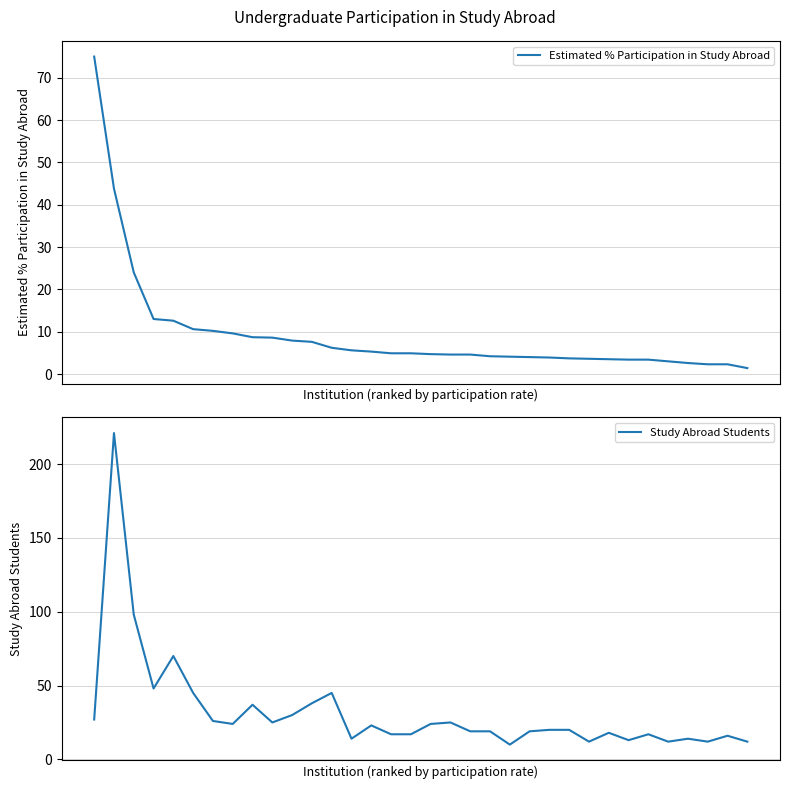

What is the value of the Estimated % Participation in Study Abroad point at the 12th from the left?

7.6